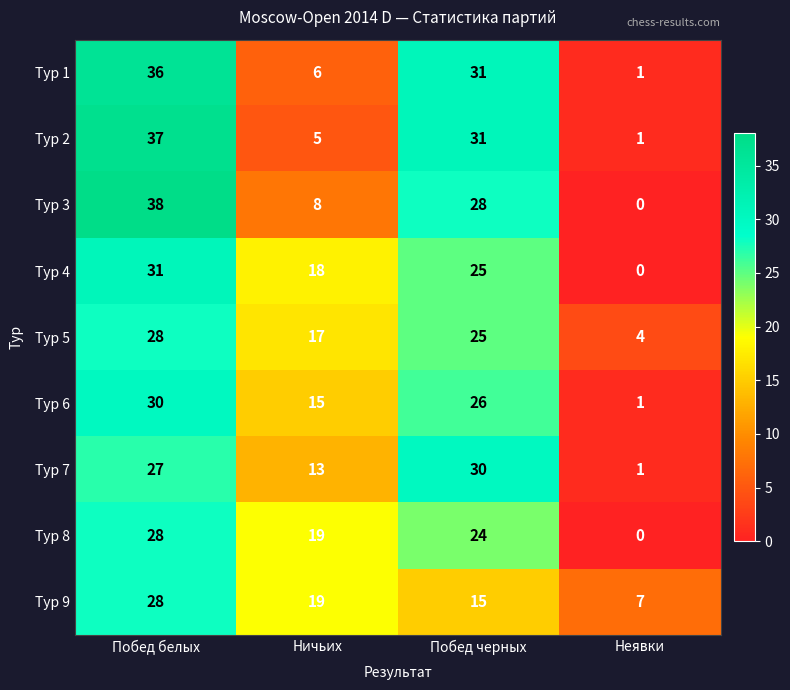

What is the sum of all Тур 1 values?

74